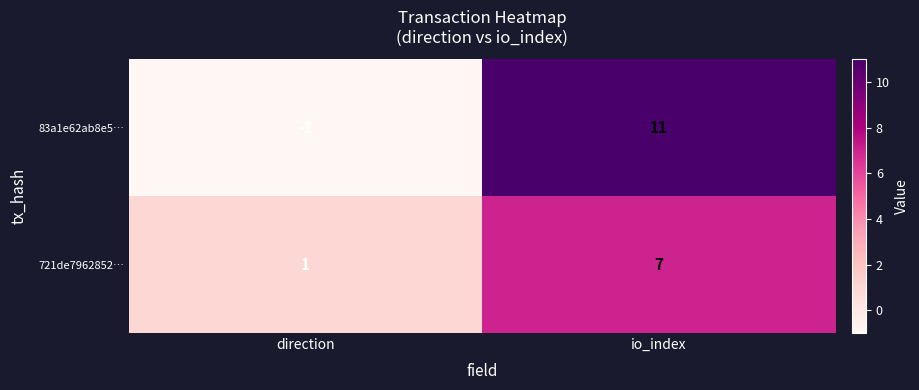

List the labels in order of 721de7962852… value, largest first.

io_index, direction